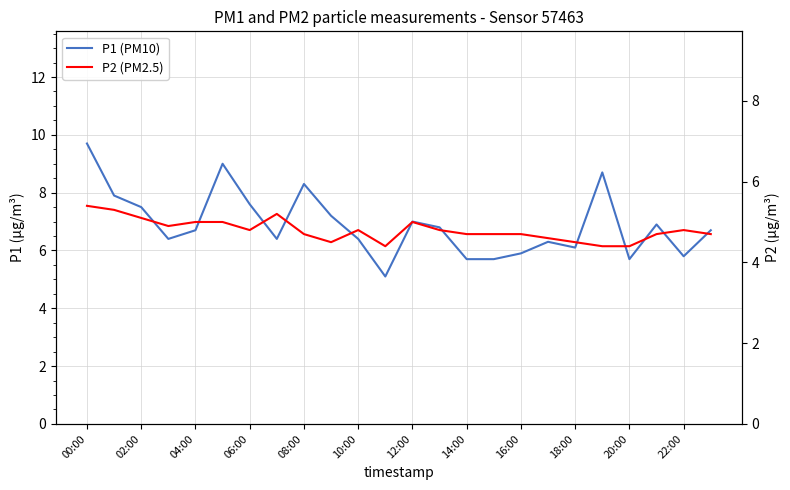

Which series has the largest total across all categories?

P1 (PM10)